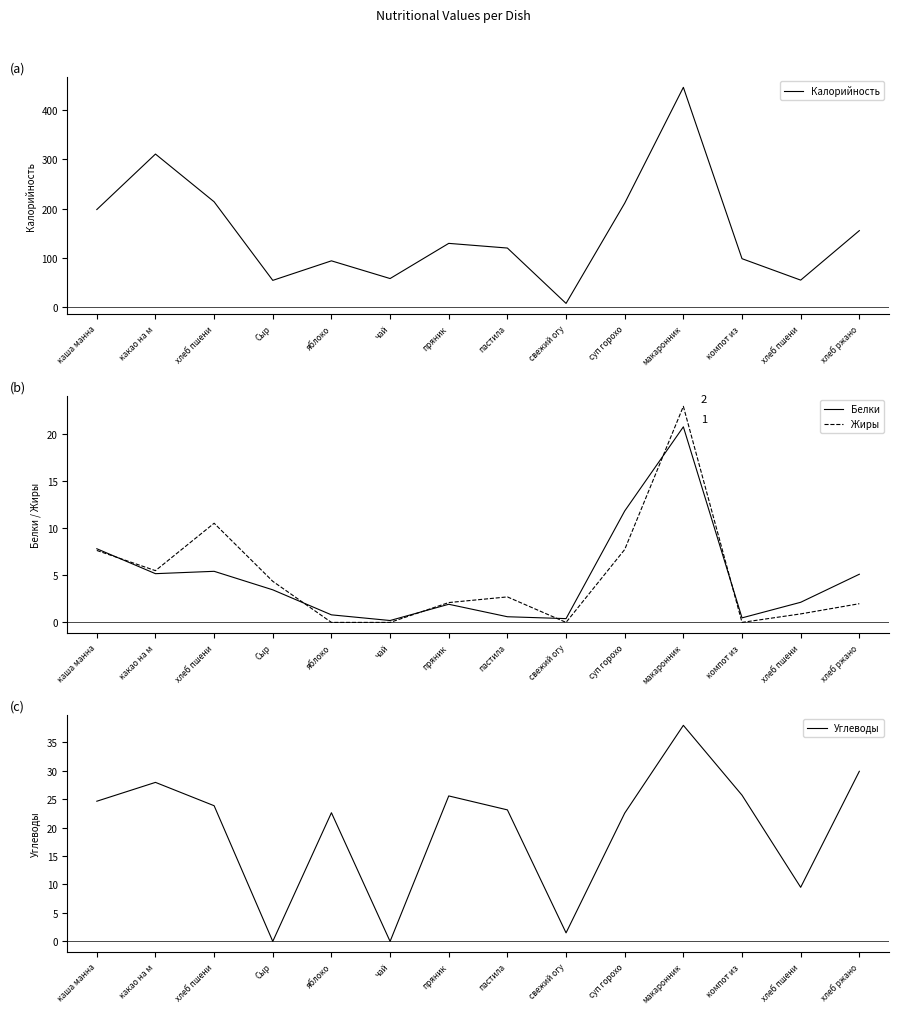

True or false: Калорийность and Жиры intersect in this chart.

False